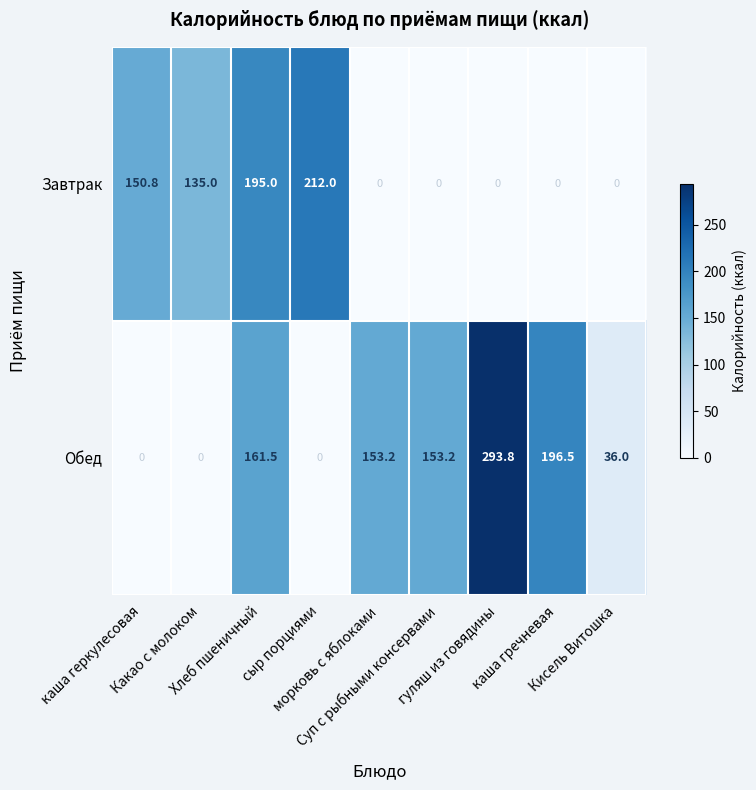

How many data points does each series have?

9